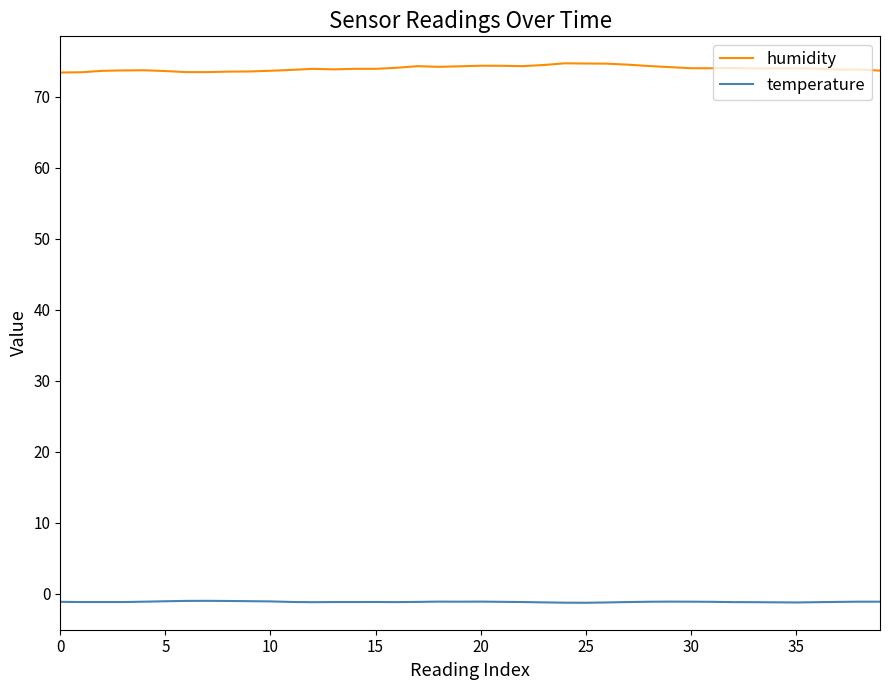

True or false: temperature and humidity cross at least once.

False